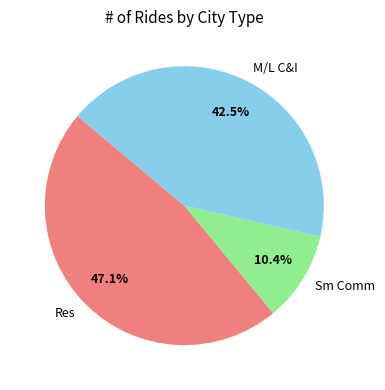

What is the largest slice in the pie chart?

Res